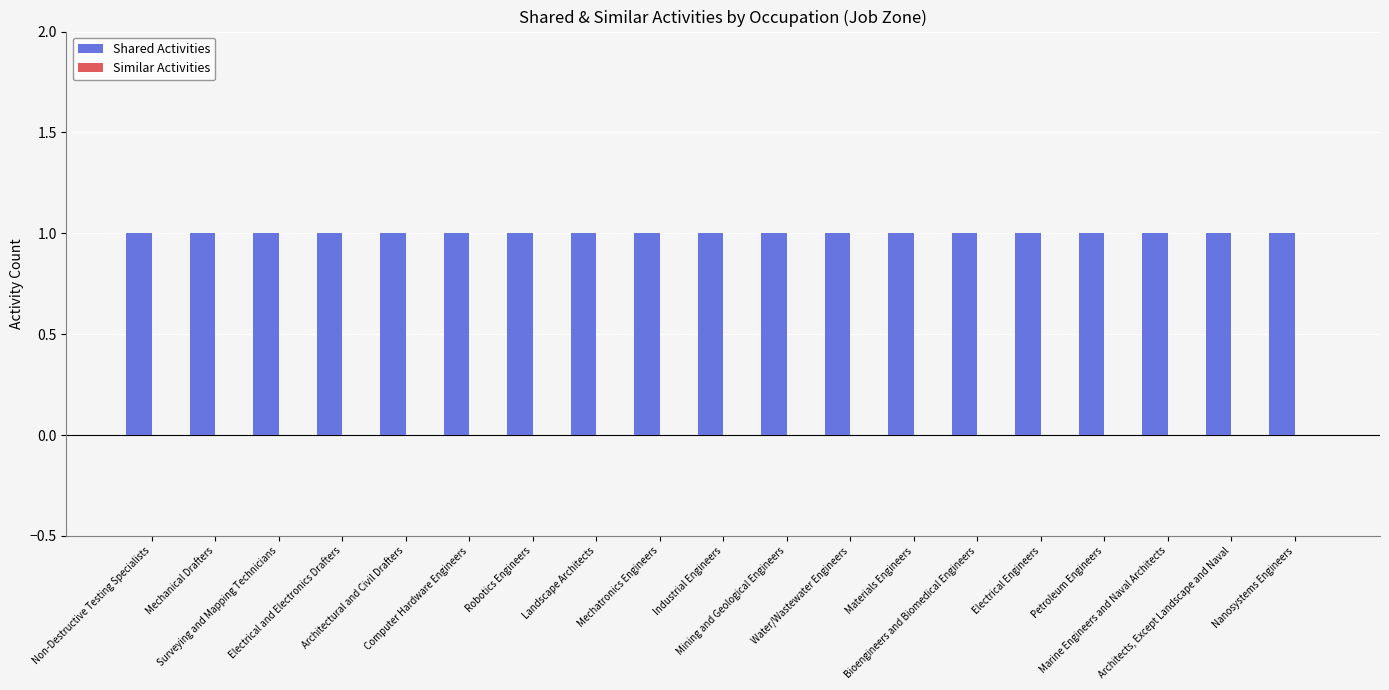

Which category has the lowest value in the Shared Activities series?

Non-Destructive Testing Specialists